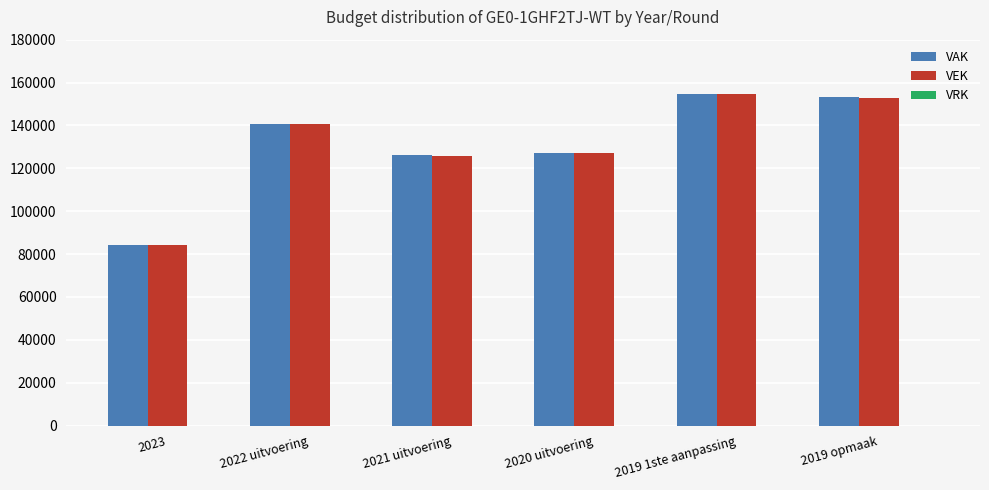

True or false: VAK has a value of 212112 at 2019 opmaak.

False